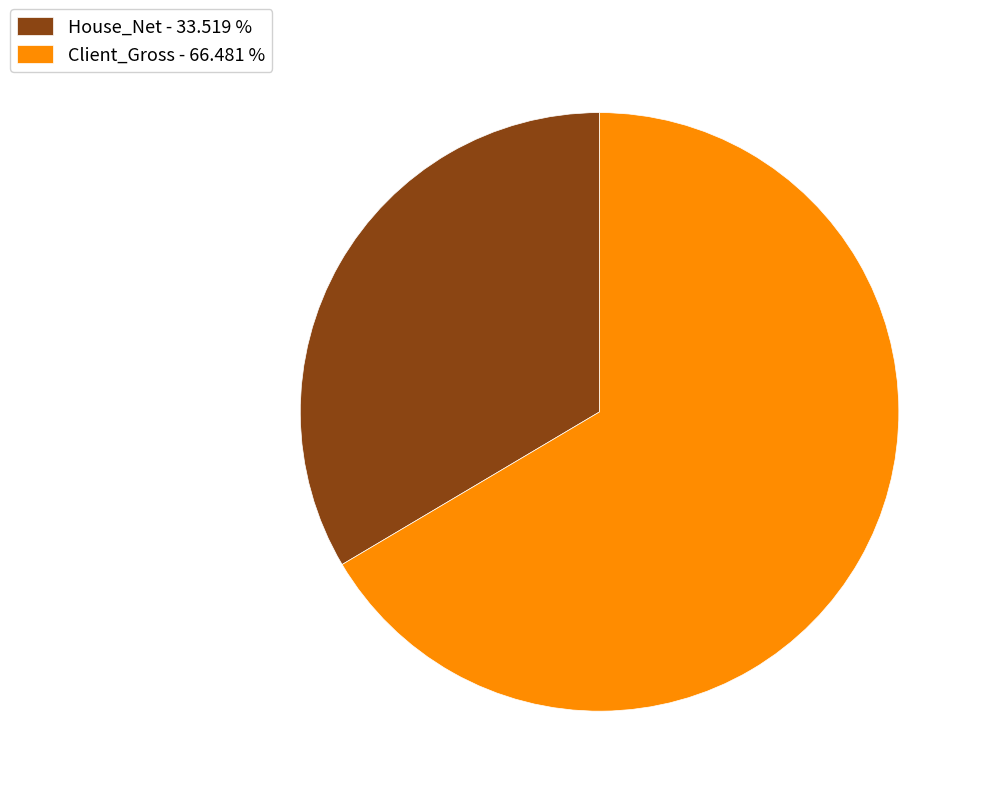

Which category has the smallest portion of the pie?

House_Net